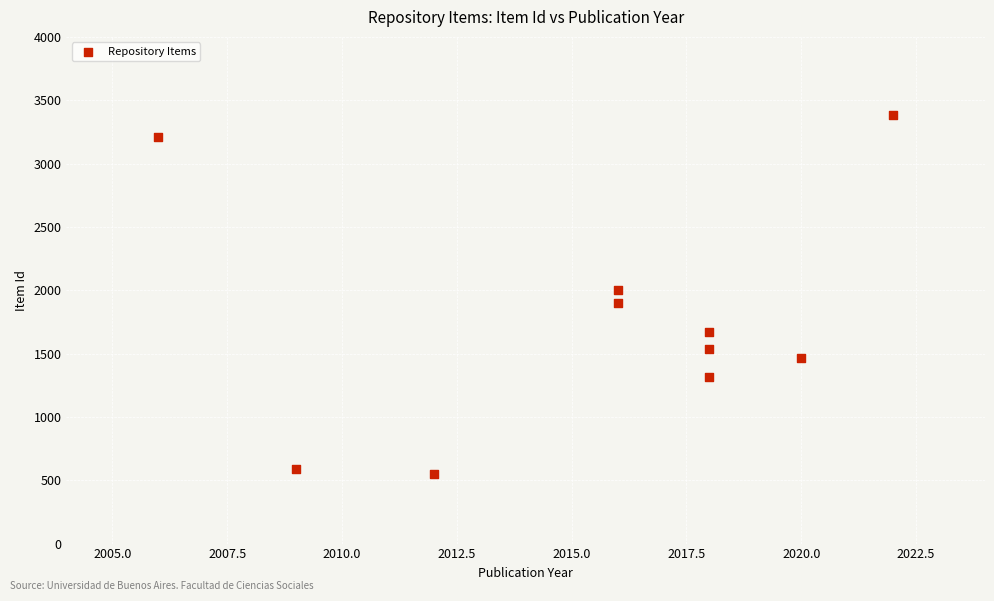

What is the range of Y values (max minus min)?

2836